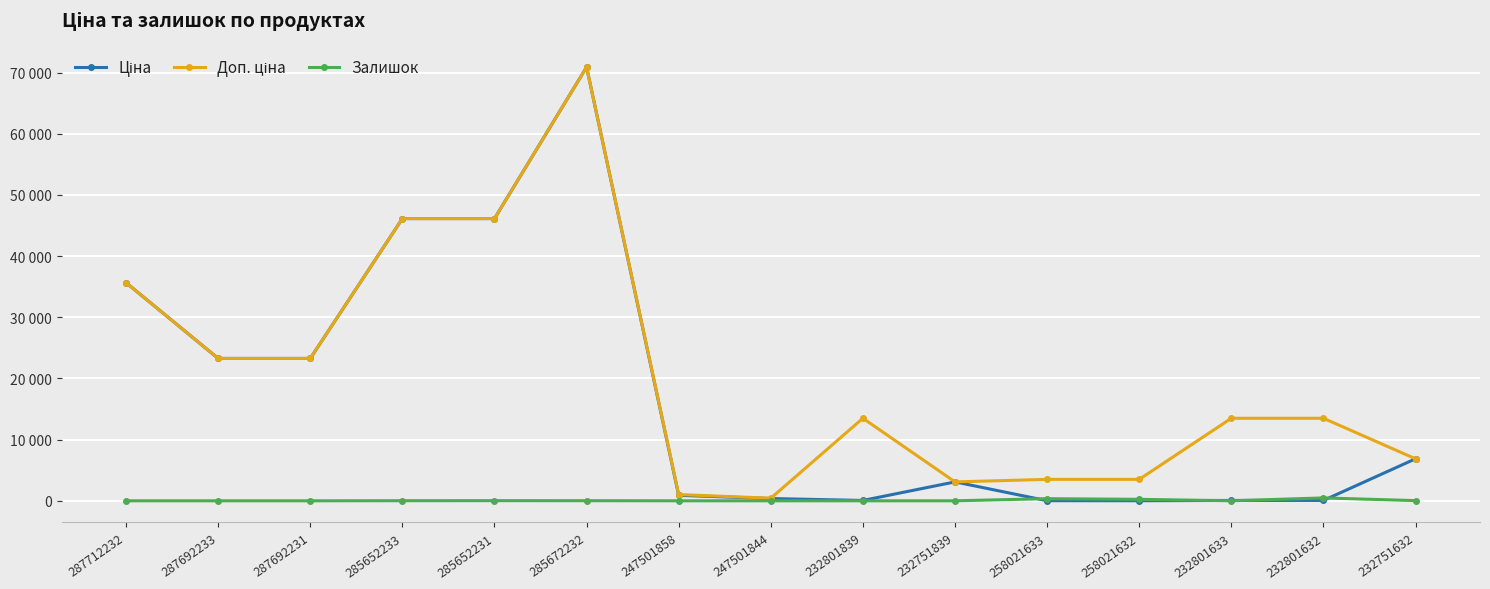

True or false: Доп. ціна and Залишок intersect in this chart.

False